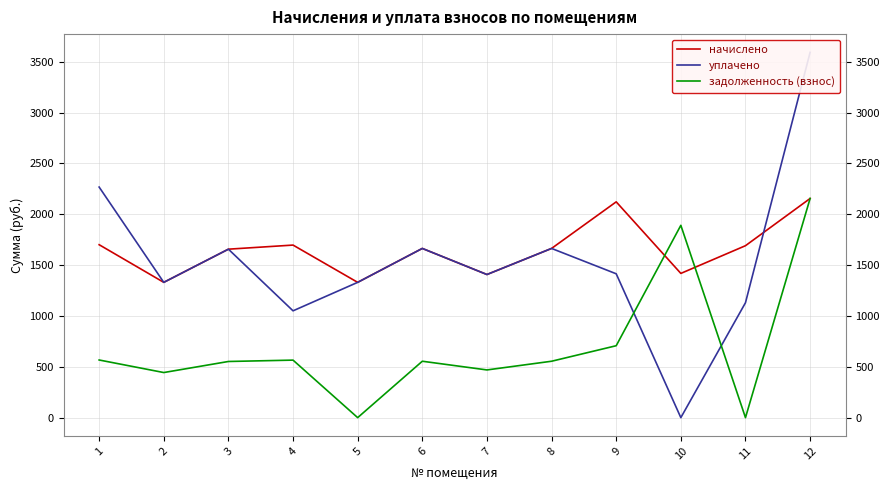

Rank the series at 1 from highest to lowest value.

уплачено, начислено, задолженность (взнос)